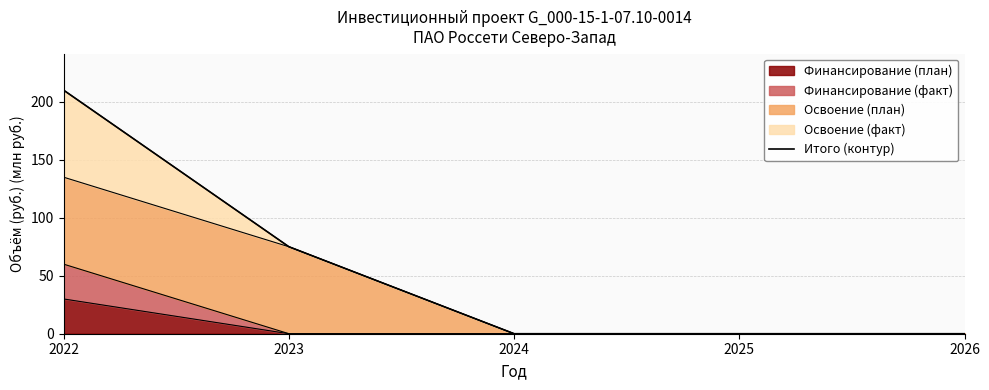

Reading left to right, extract all data points from this chart.

209.9	75.0	0.0	0.0	0.0